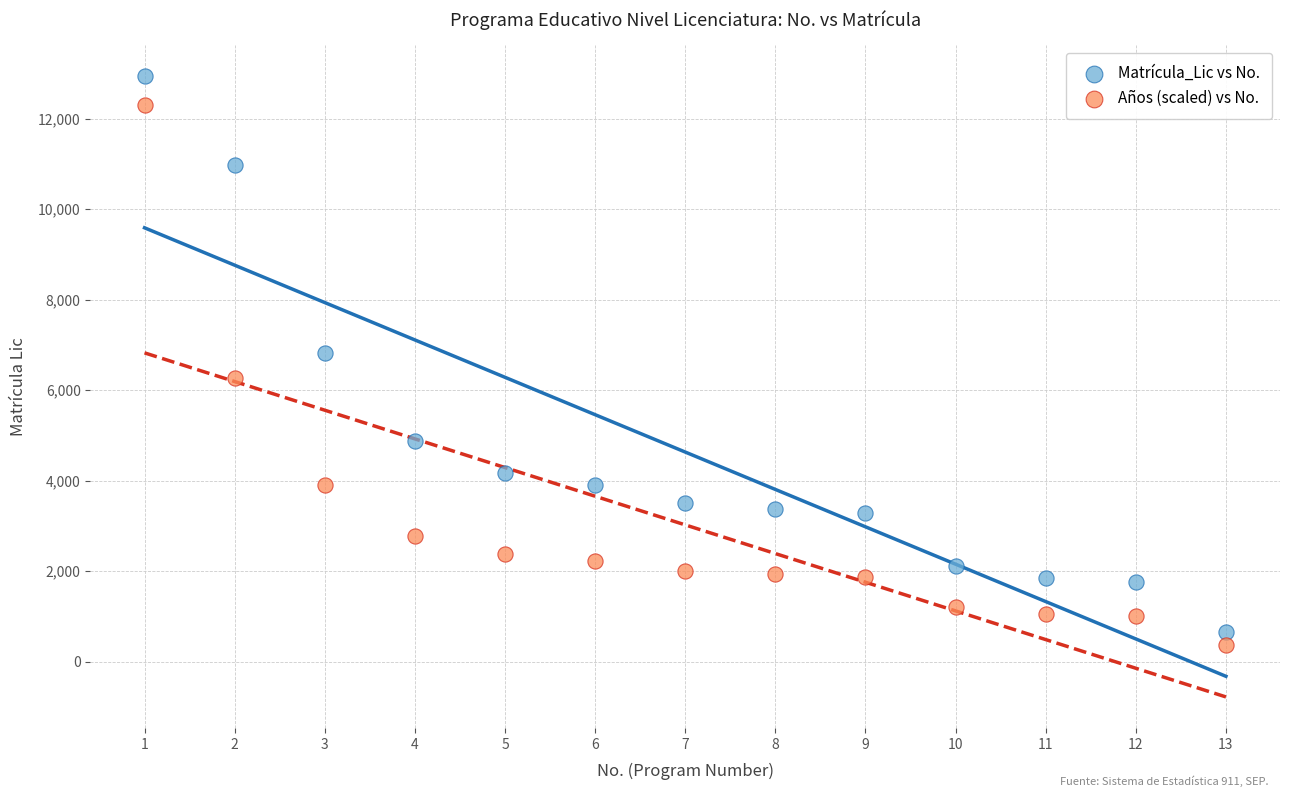

Which series has the largest Y range (max minus min)?

Matrícula_Lic vs No.